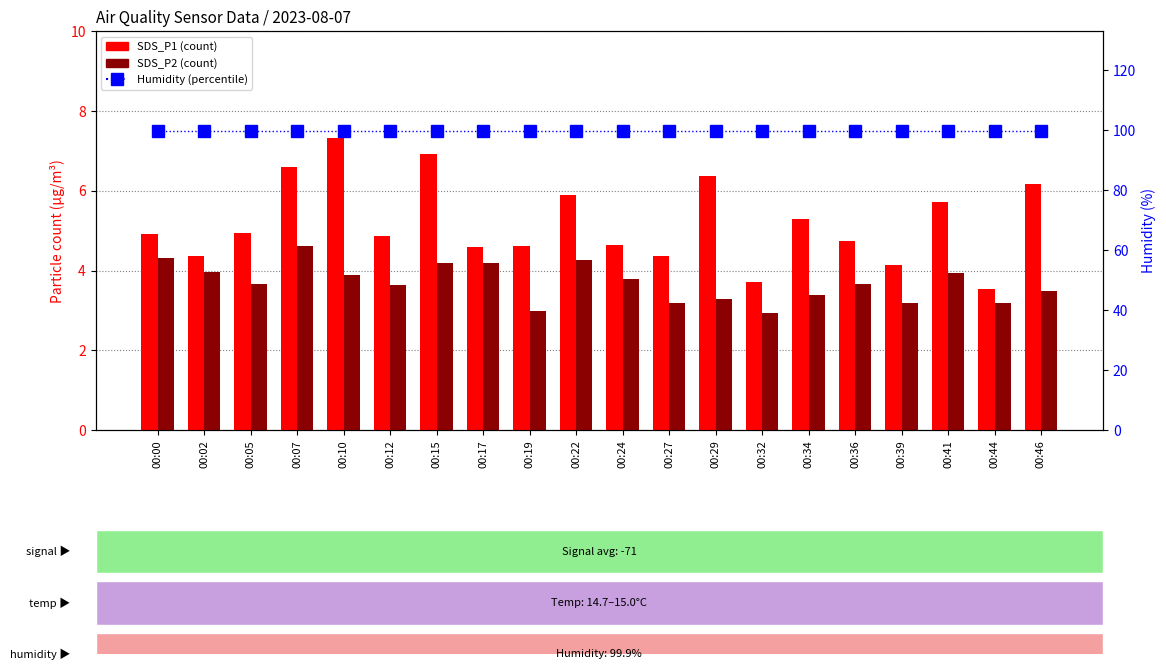

What is the difference between the highest and lowest values at 00:29?

96.6